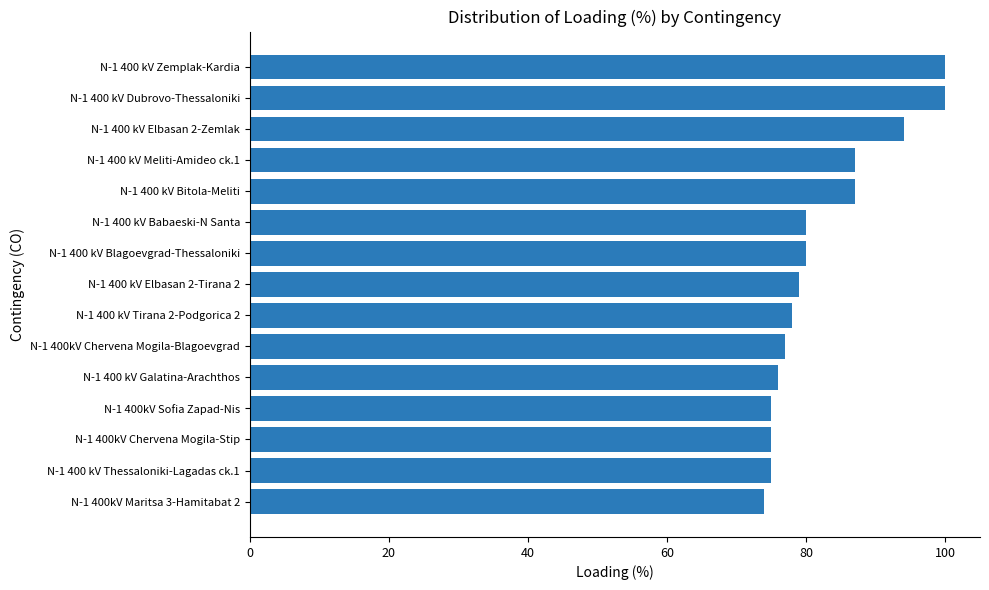

True or false: the data shows 87 at N-1 400 kV Bitola-Meliti.

True